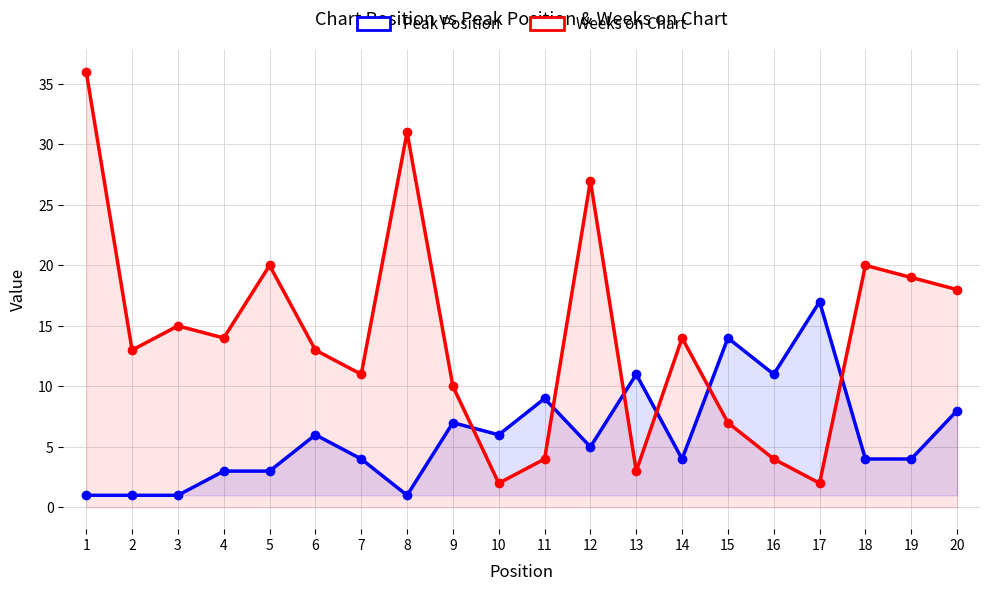

Rank the series by their maximum value, from lowest to highest.

Peak Position, Weeks on Chart